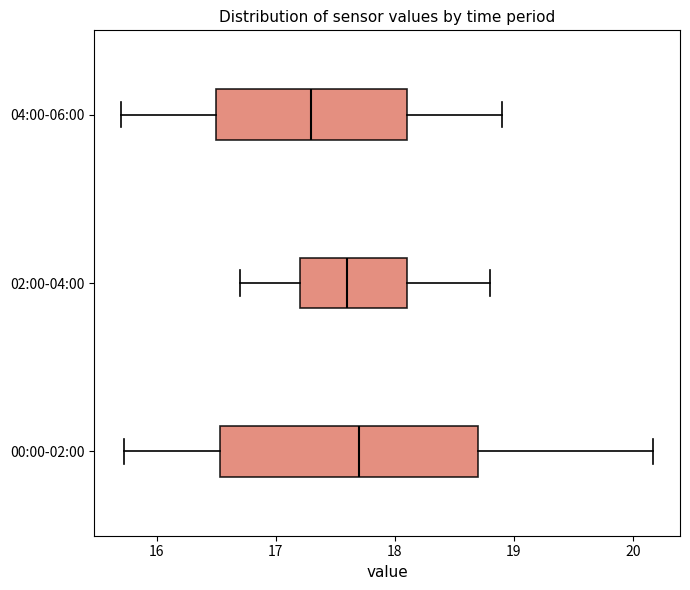

Which box is the widest, from its left edge to its right edge?

00:00-02:00